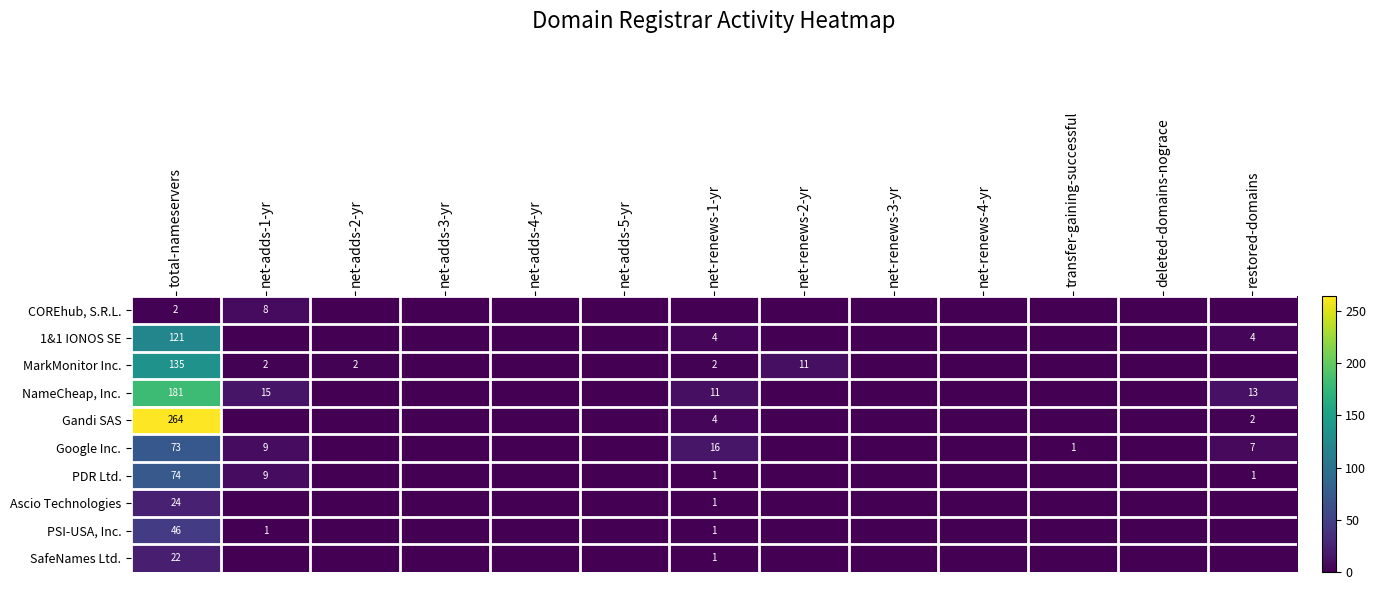

Rank the series at total-nameservers from lowest to highest value.

COREhub, S.R.L., SafeNames Ltd., Ascio Technologies, PSI-USA, Inc., Google Inc., PDR Ltd., 1&1 IONOS SE, MarkMonitor Inc., NameCheap, Inc., Gandi SAS